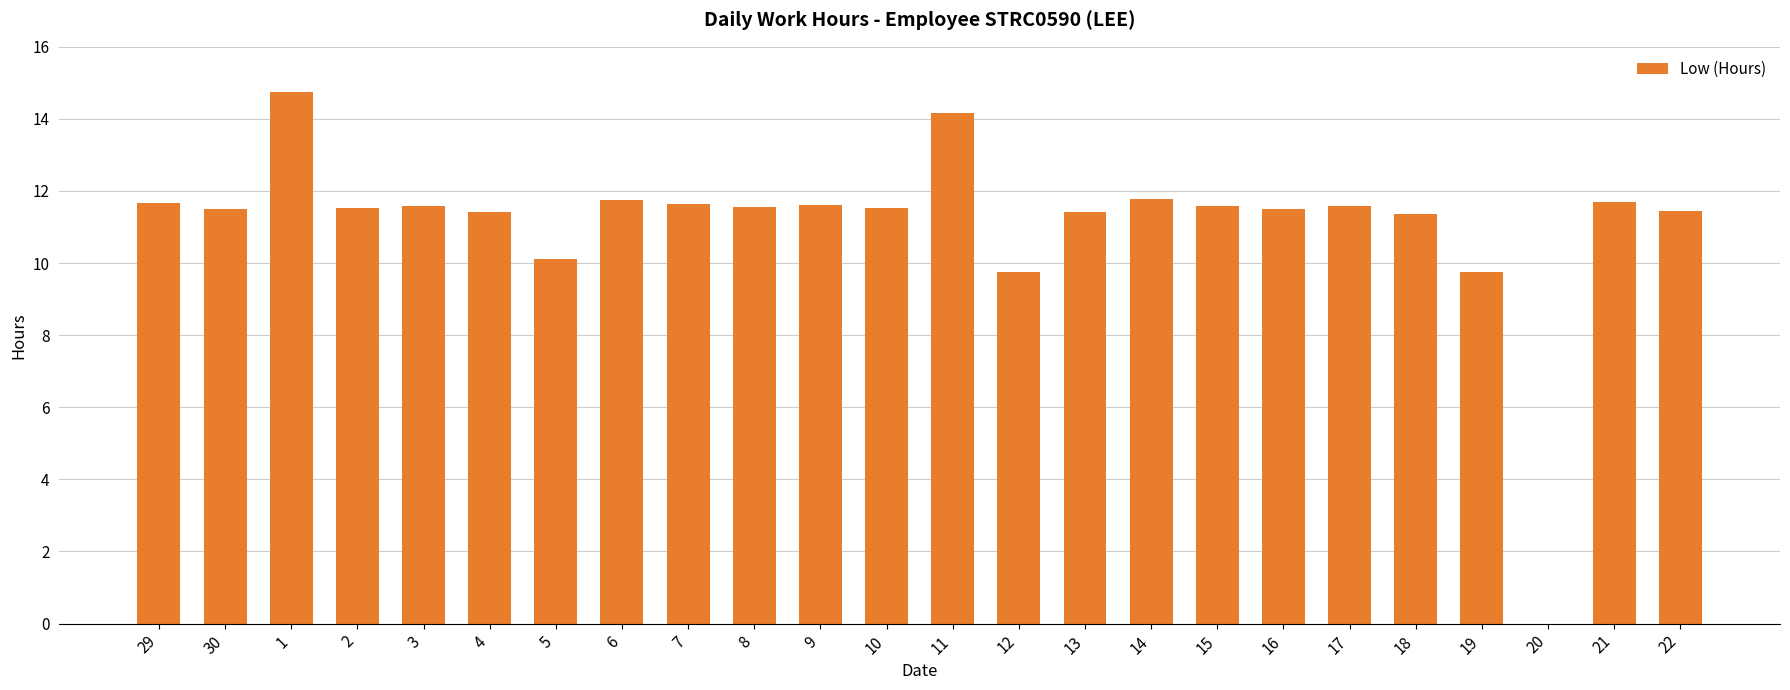

The value at 22 is 11.4. True or false?

True